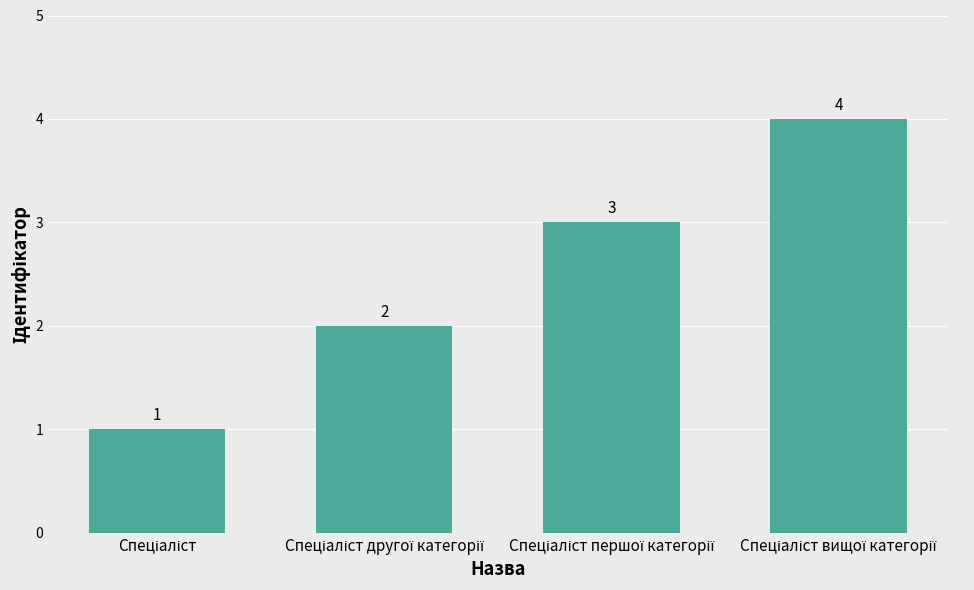

What is the value of the 3rd bar from the left?

3